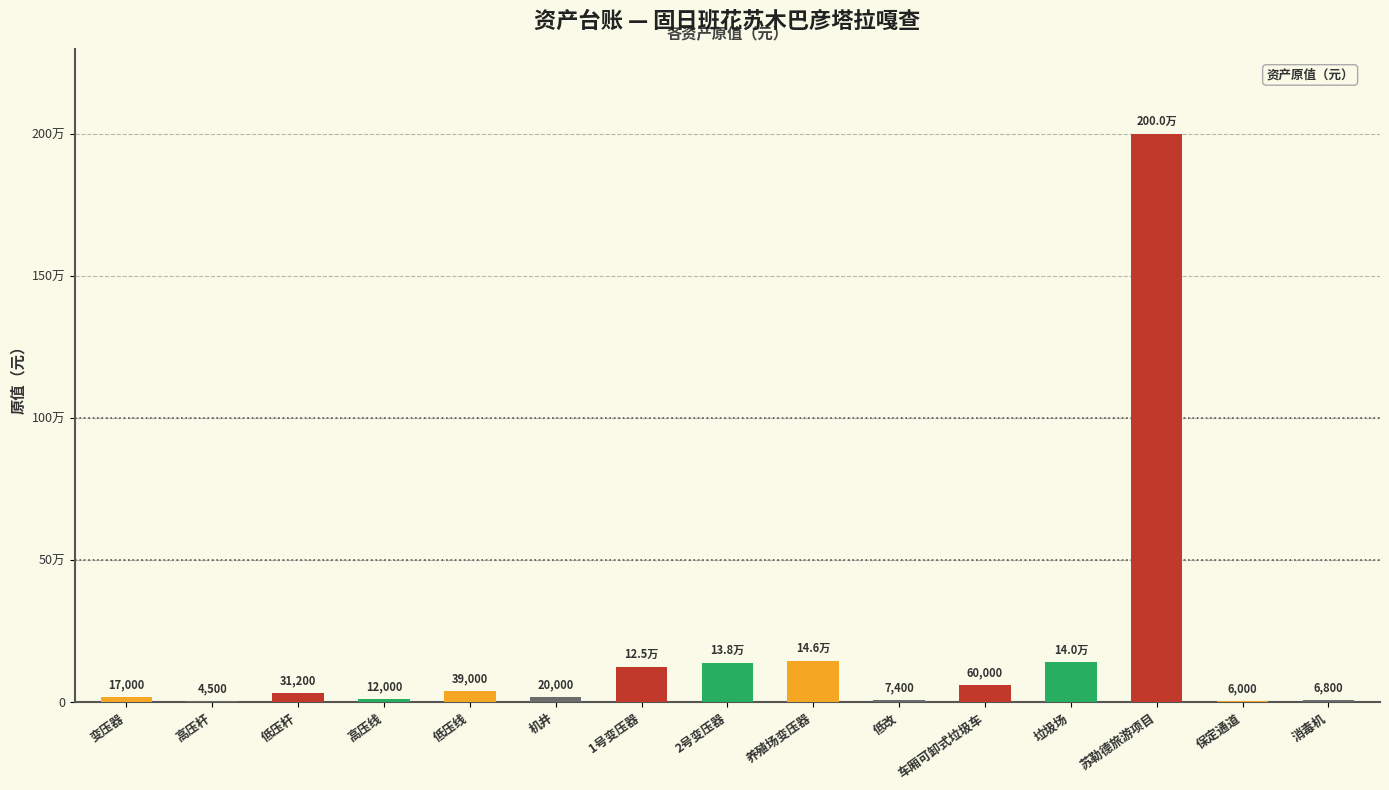

What is the greatest value displayed?

2000000.0